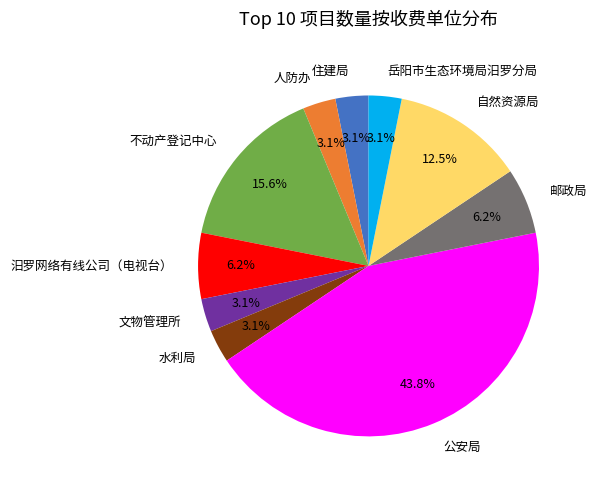

True or false: 公安局 accounts for 53% of the total.

False